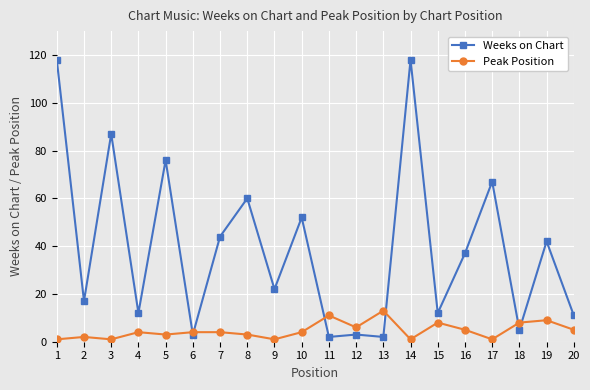

How many distinct data groups are displayed?

2